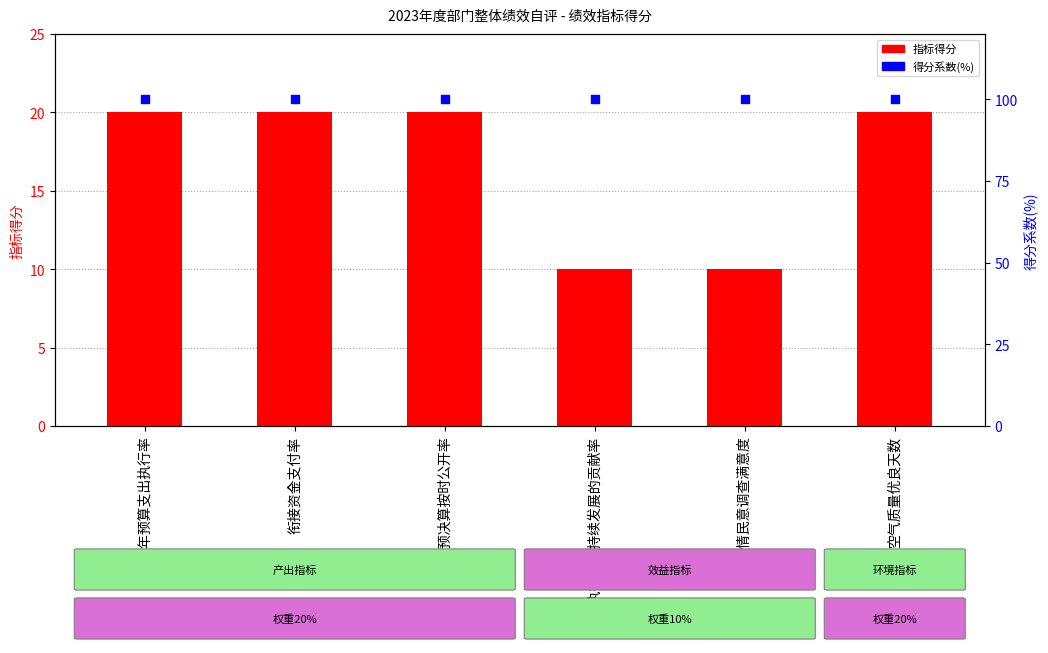

What are all the series names shown in the legend?

指标得分, 得分系数(%)